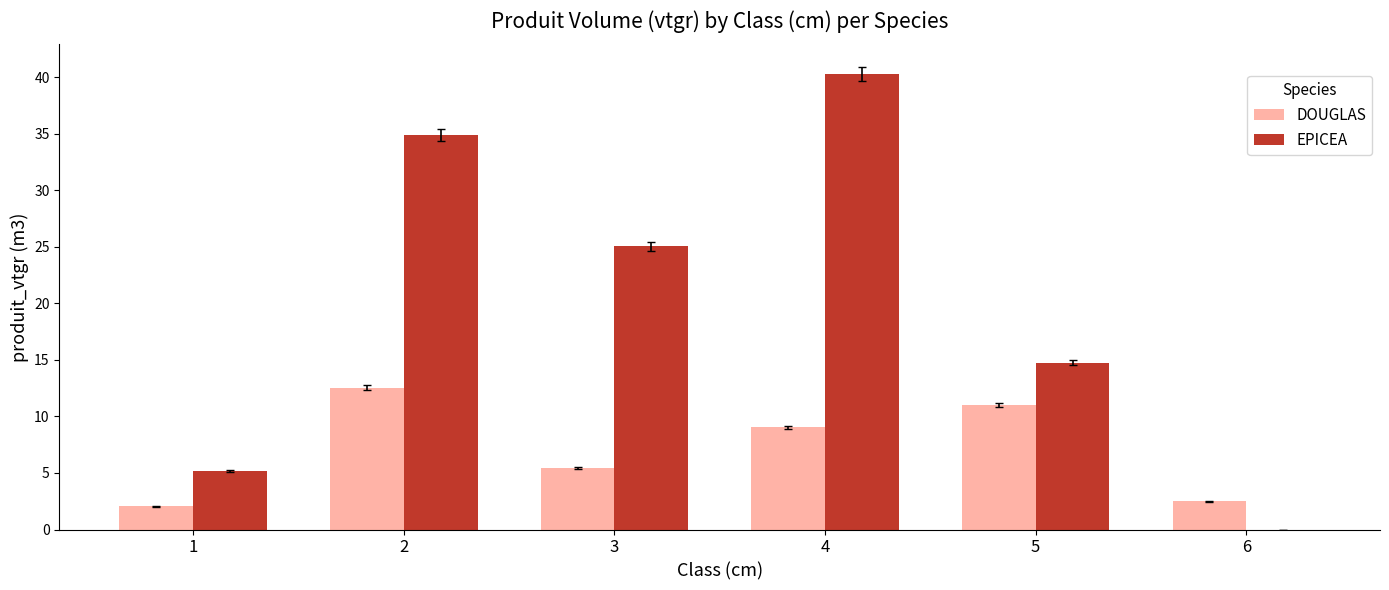

What are all the series names shown in the legend?

DOUGLAS, EPICEA